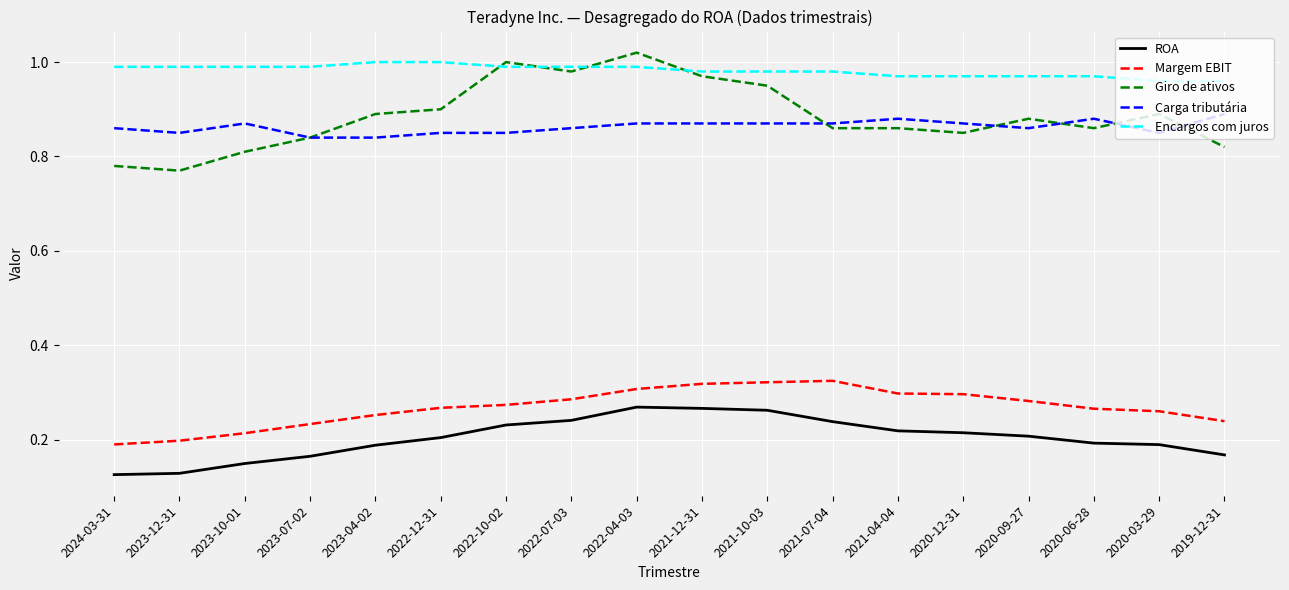

The Margem EBIT series shows 0.5 at 2022-04-03. True or false?

False